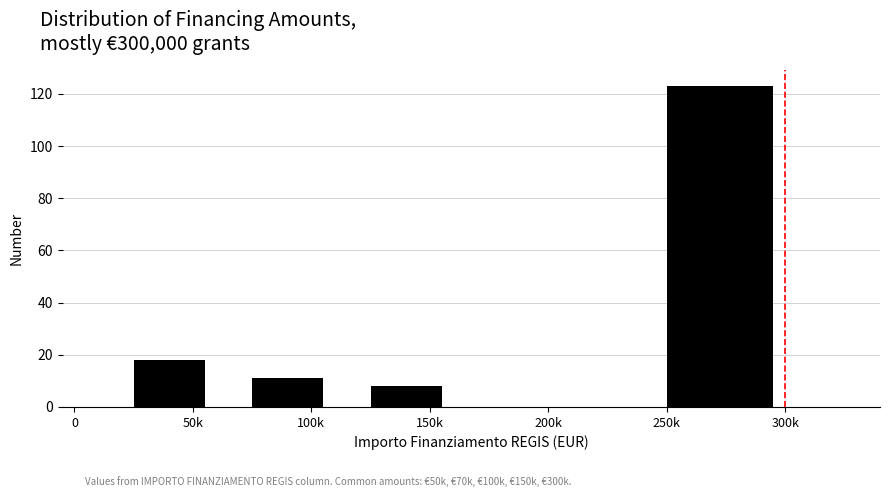

Reading left to right, what are all the values shown in this chart?

0=0	50k=18	100k=11	150k=8	200k=0	250k=123